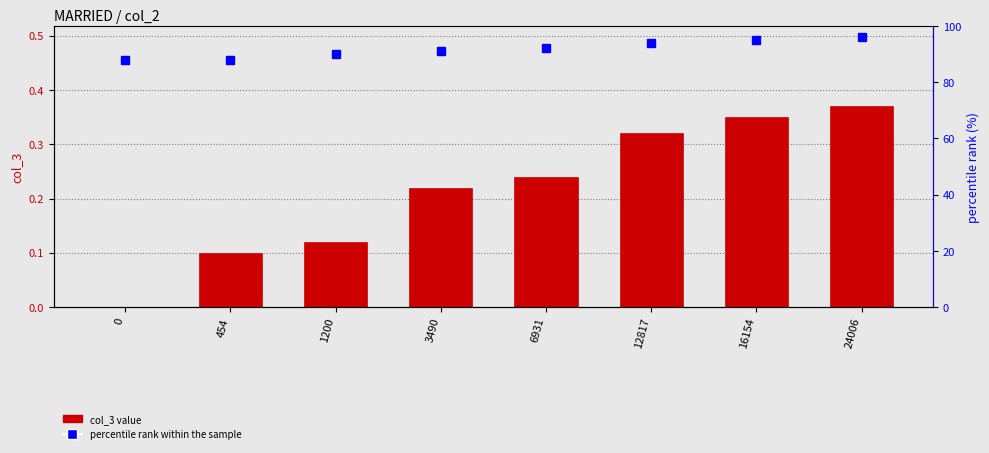

Reading left to right, transcribe all the data shown in this chart.

col_3: 0.0	0.1	0.1	0.2	0.2	0.3	0.3	0.4
percentile rank within the sample: 88.0	88.0	90.0	91.0	92.0	94.0	95.0	96.0